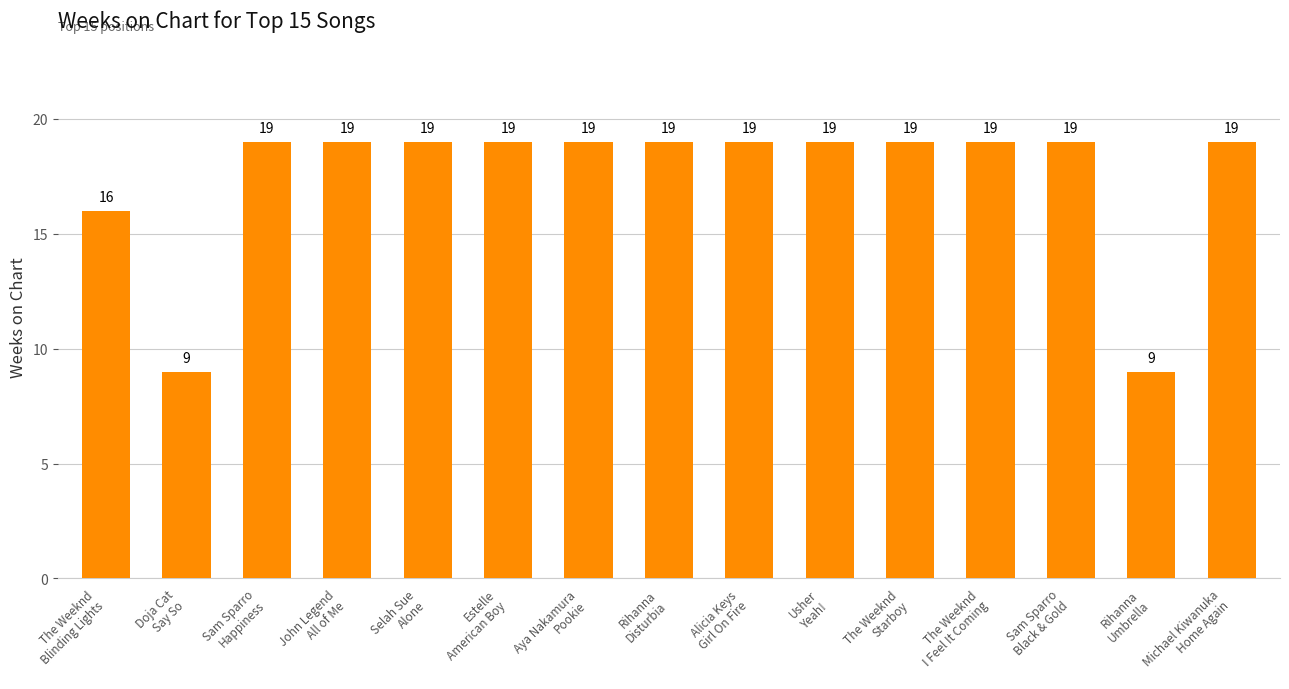

What is the difference between the maximum and minimum values?

10